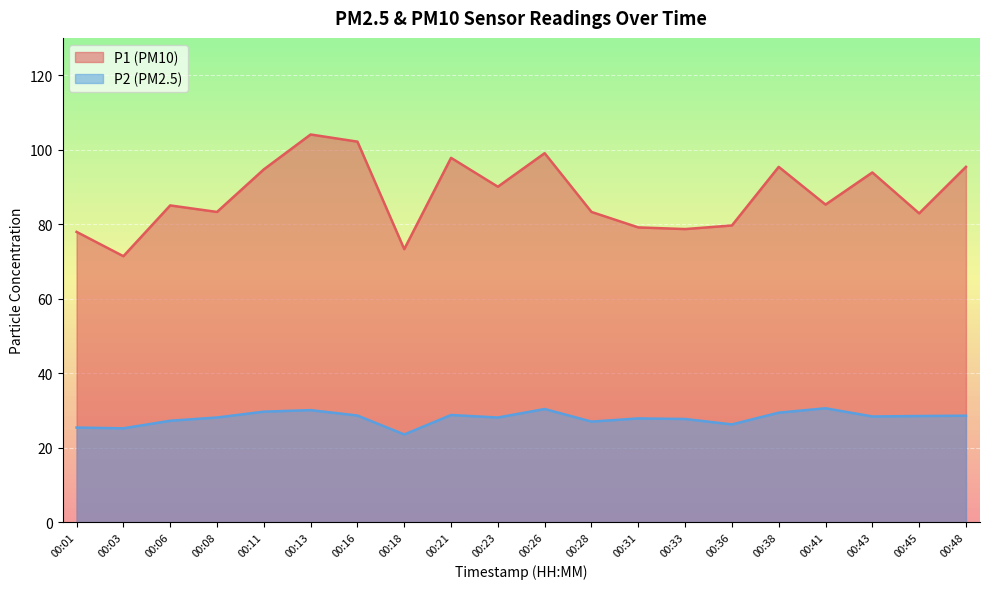

In P2, how many points are lower than both neighbors (excluding endpoints)?

6